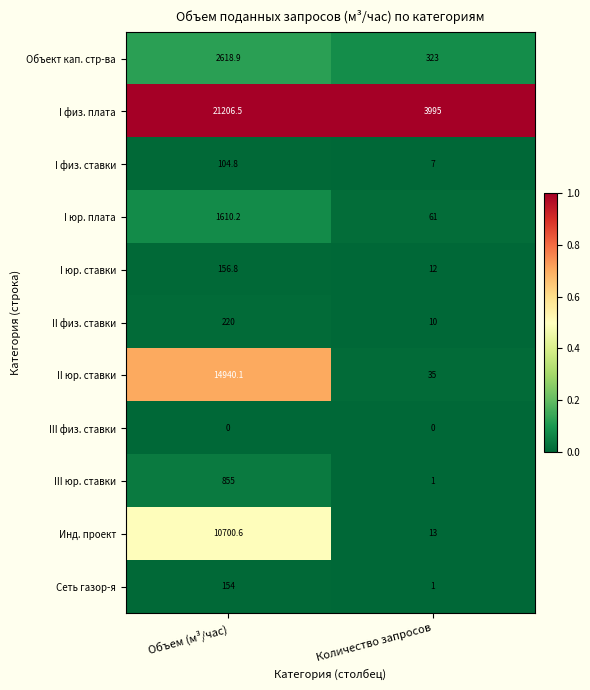

Reading left to right, list all the values displayed in this chart.

Объект кап. стр-ва: 2618.9	323.0
I физ. плата: 21206.5	3995.0
I физ. ставки: 104.8	7.0
I юр. плата: 1610.2	61.0
I юр. ставки: 156.8	12.0
II физ. ставки: 220.0	10.0
II юр. ставки: 14940.1	35.0
III физ. ставки: 0.0	0.0
III юр. ставки: 855.0	1.0
Инд. проект: 10700.6	13.0
Сеть газор-я: 154.0	1.0